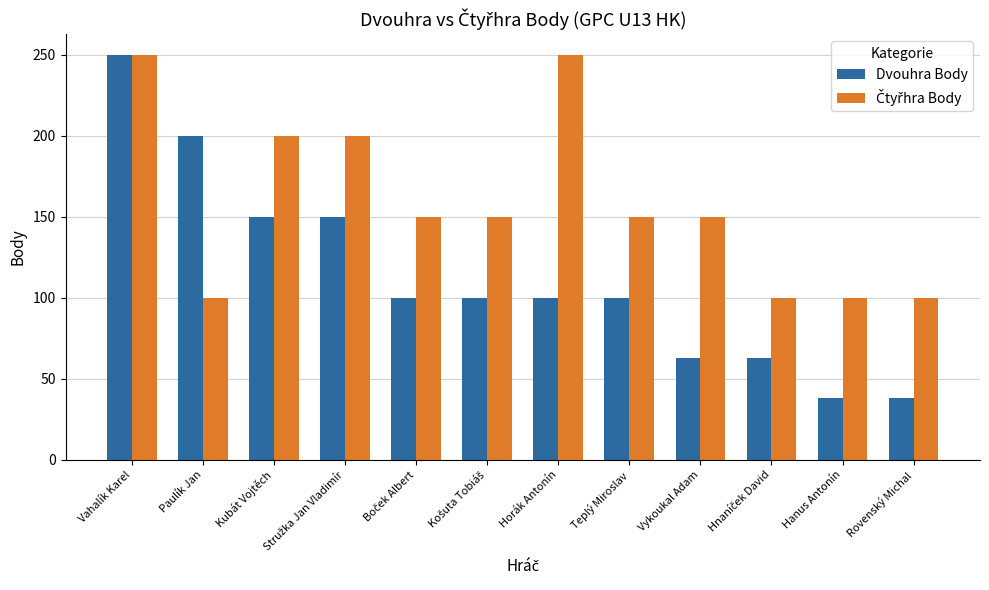

What is the difference between the Dvouhra Body values at Vahalík Karel and Rovenský Michal?

212